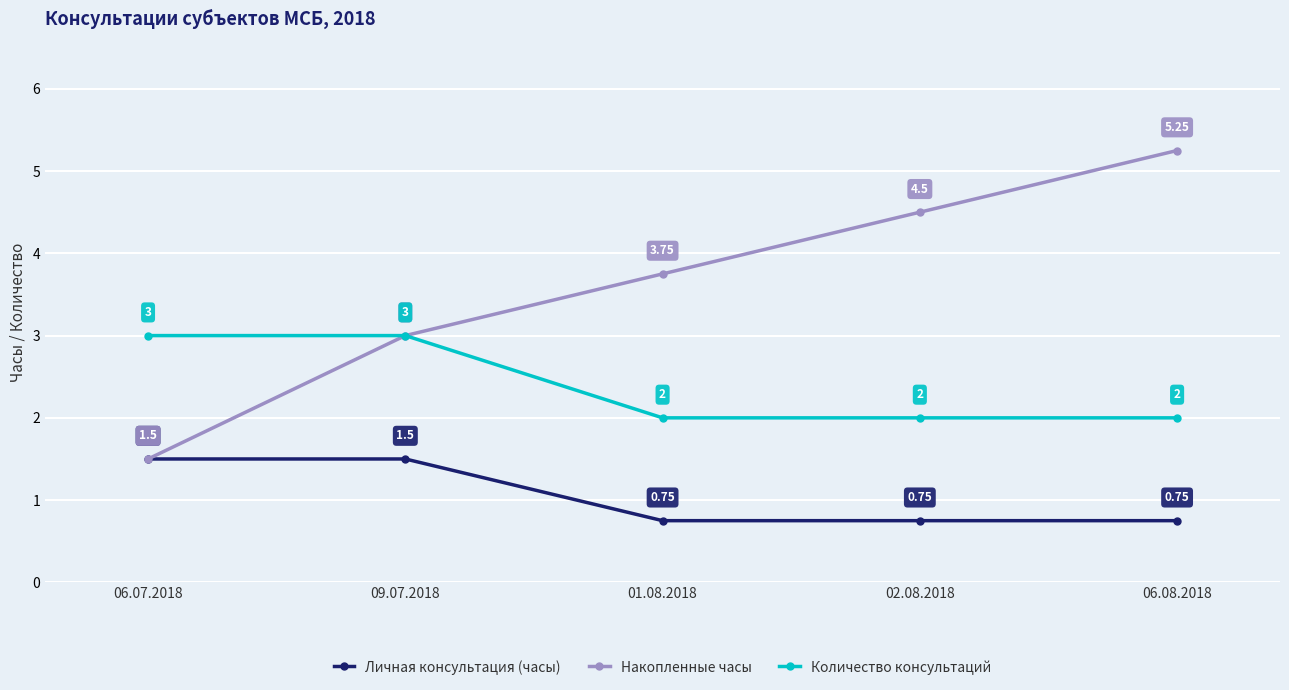

Which series has the largest range (max minus min)?

Накопленные часы